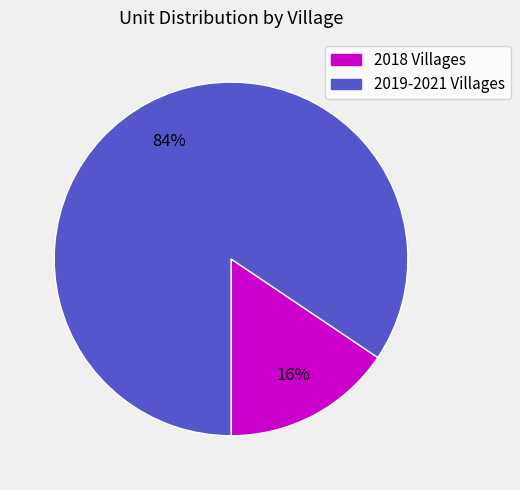

Is there a majority slice in this chart?

Yes